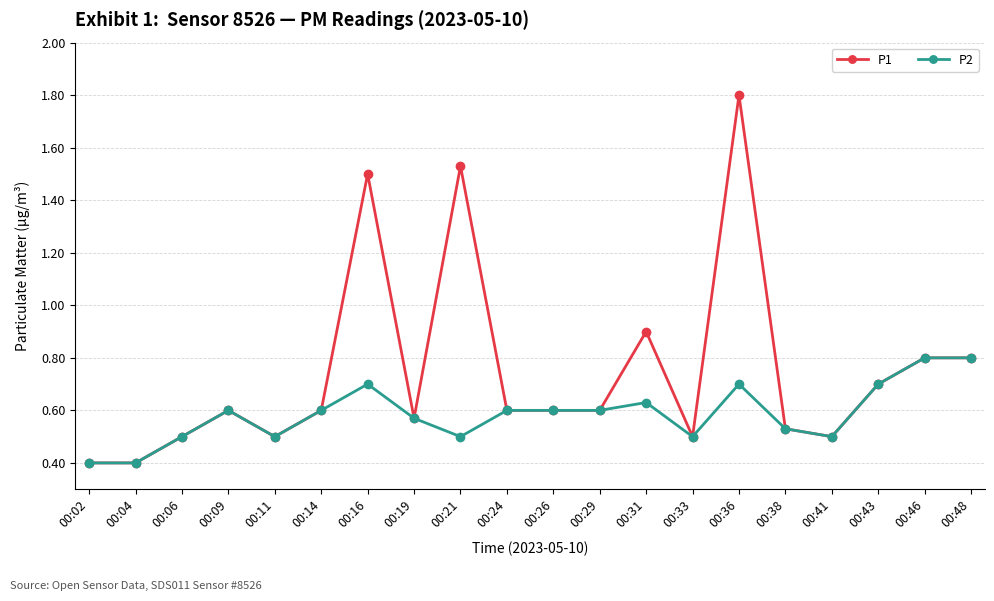

What is the greatest value displayed?

1.8